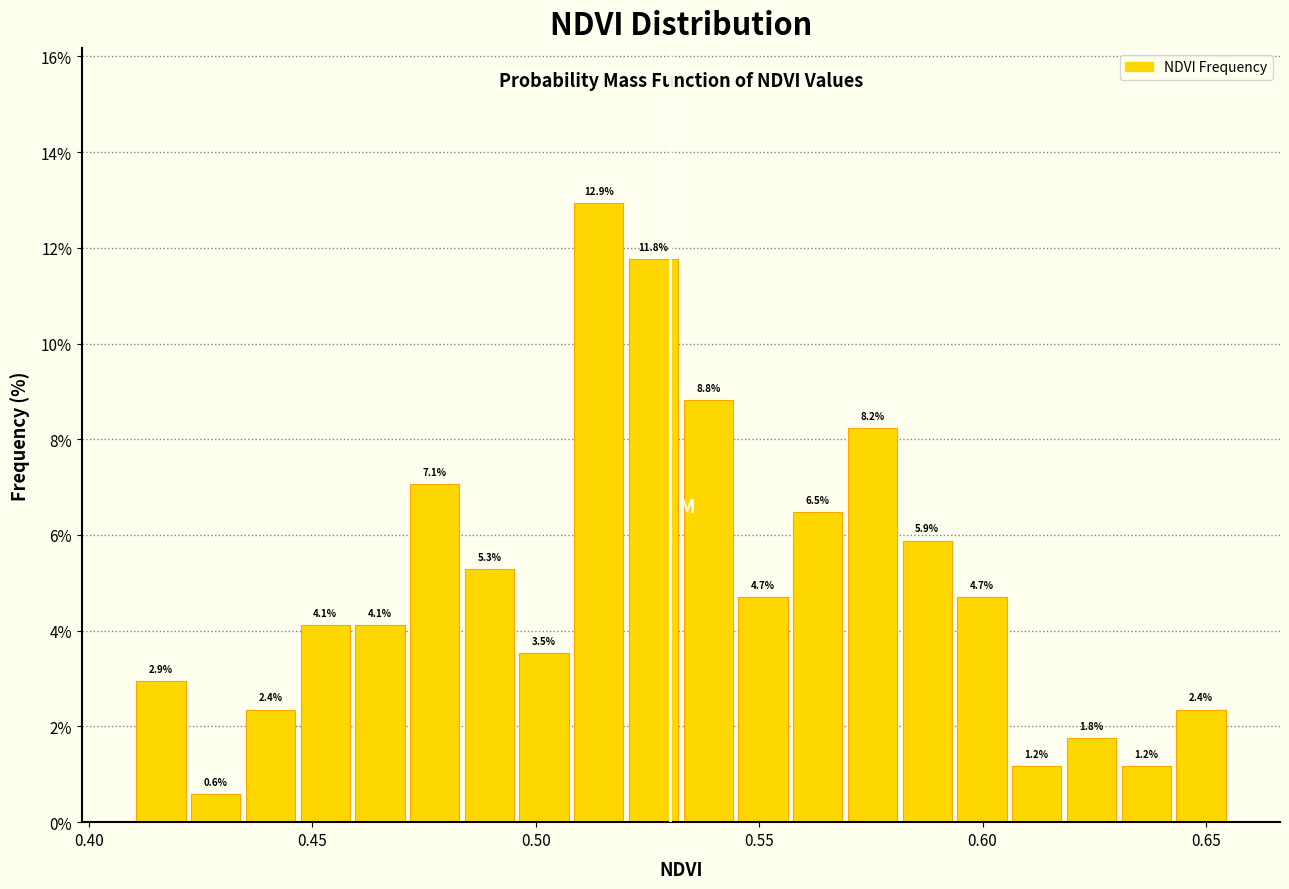

Around what value on the x-axis is the tallest bar? Give the approximate position of its centre, as read against the axis.

0.515